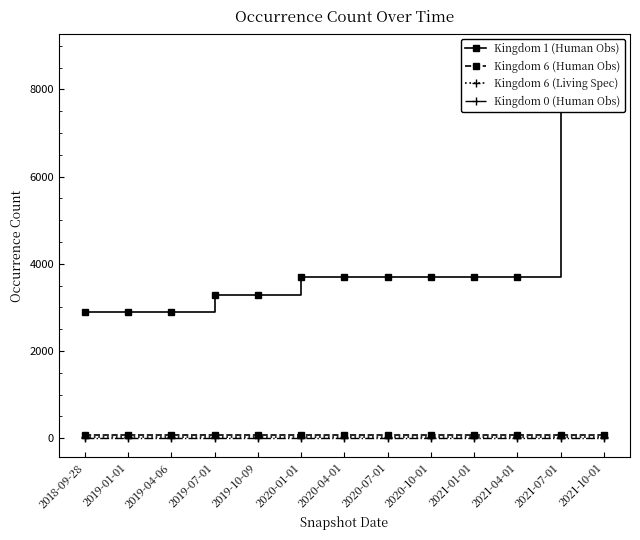

How many series are shown in this chart?

4